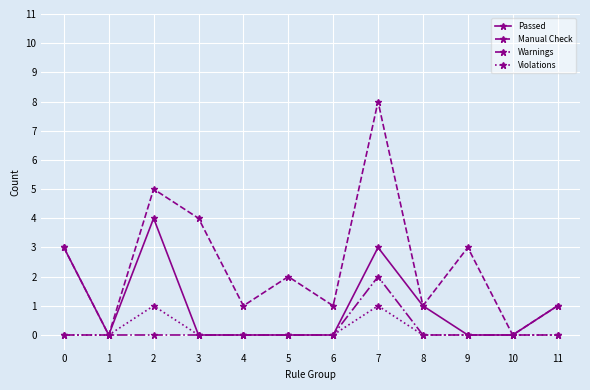

True or false: Warnings has more than 0 points higher than both neighbors.

True